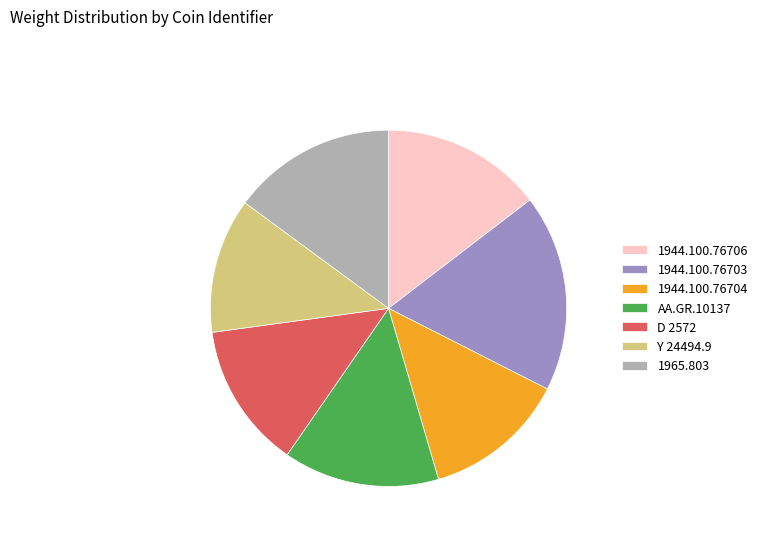

The 1965.803 slice represents 15% of the pie. True or false?

True